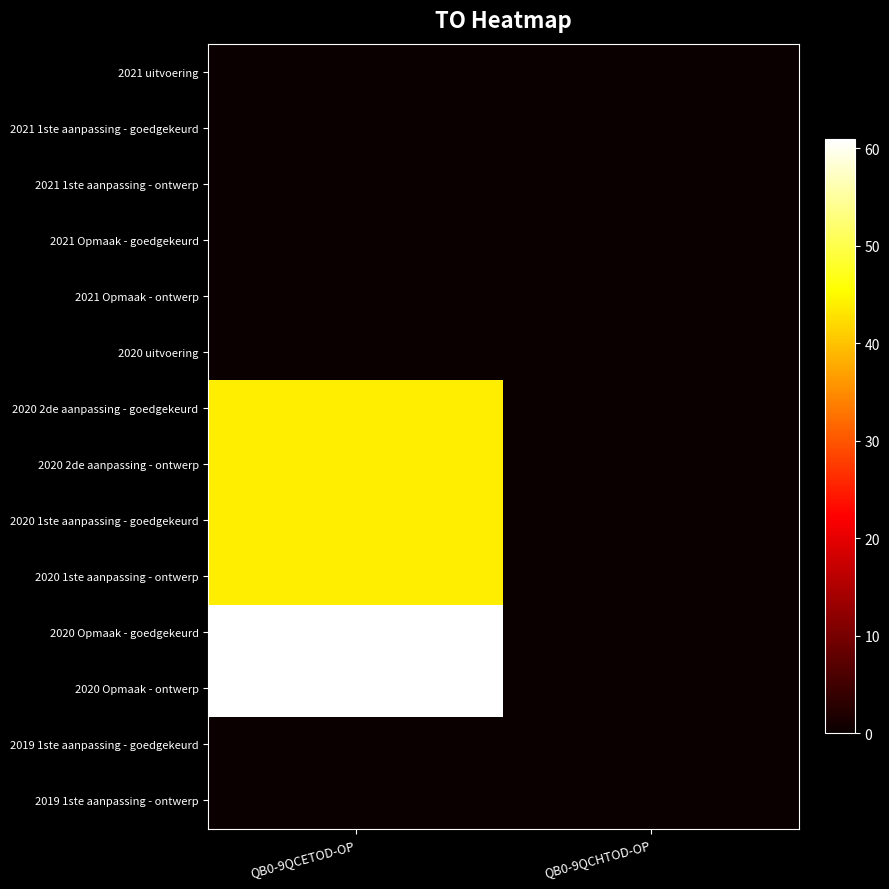

Reading left to right, transcribe all the data shown in this chart.

2021 uitvoering: QB0-9QCETOD-OP=0	QB0-9QCHTOD-OP=0
2021 1ste aanpassing - goedgekeurd: QB0-9QCETOD-OP=0	QB0-9QCHTOD-OP=0
2021 1ste aanpassing - ontwerp: QB0-9QCETOD-OP=0	QB0-9QCHTOD-OP=0
2021 Opmaak - goedgekeurd: QB0-9QCETOD-OP=0	QB0-9QCHTOD-OP=0
2021 Opmaak - ontwerp: QB0-9QCETOD-OP=0	QB0-9QCHTOD-OP=0
2020 uitvoering: QB0-9QCETOD-OP=0	QB0-9QCHTOD-OP=0
2020 2de aanpassing - goedgekeurd: QB0-9QCETOD-OP=44	QB0-9QCHTOD-OP=0
2020 2de aanpassing - ontwerp: QB0-9QCETOD-OP=44	QB0-9QCHTOD-OP=0
2020 1ste aanpassing - goedgekeurd: QB0-9QCETOD-OP=44	QB0-9QCHTOD-OP=0
2020 1ste aanpassing - ontwerp: QB0-9QCETOD-OP=44	QB0-9QCHTOD-OP=0
2020 Opmaak - goedgekeurd: QB0-9QCETOD-OP=61	QB0-9QCHTOD-OP=0
2020 Opmaak - ontwerp: QB0-9QCETOD-OP=61	QB0-9QCHTOD-OP=0
2019 1ste aanpassing - goedgekeurd: QB0-9QCETOD-OP=0	QB0-9QCHTOD-OP=0
2019 1ste aanpassing - ontwerp: QB0-9QCETOD-OP=0	QB0-9QCHTOD-OP=0